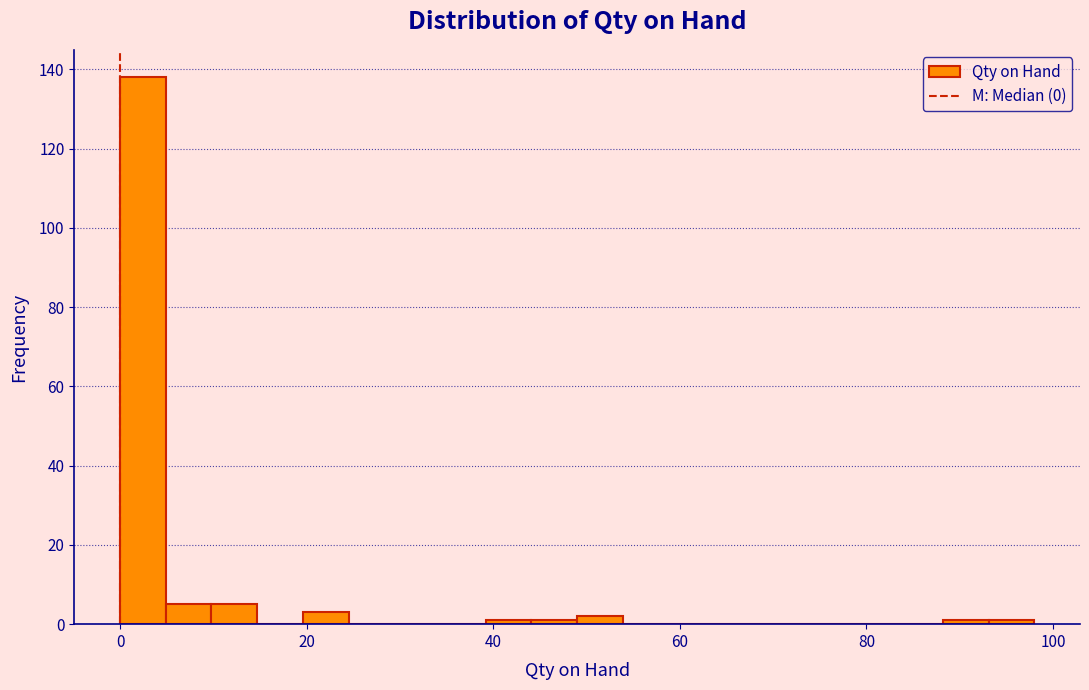

Around what value on the x-axis is the tallest bar? Give the approximate position of its centre, as read against the axis.

2